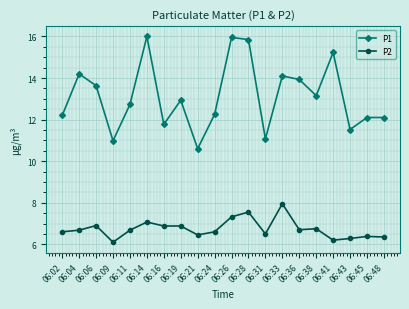

At which label does P2 reach its peak?

06:33